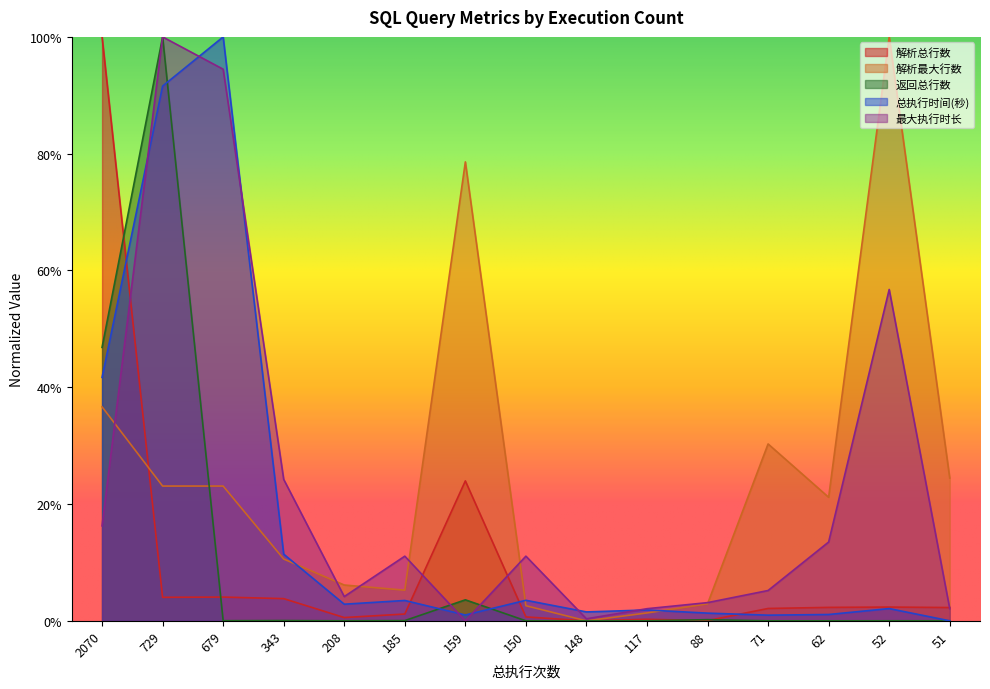

What is the total value across all series at 88?

0.1